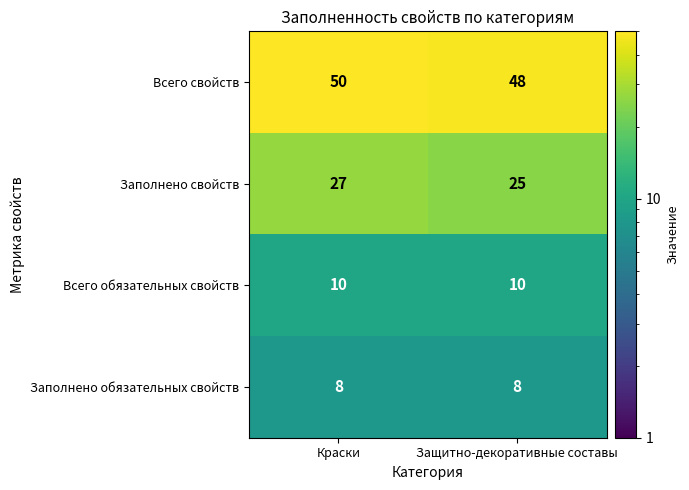

What is the sum of all Всего свойств values?

98